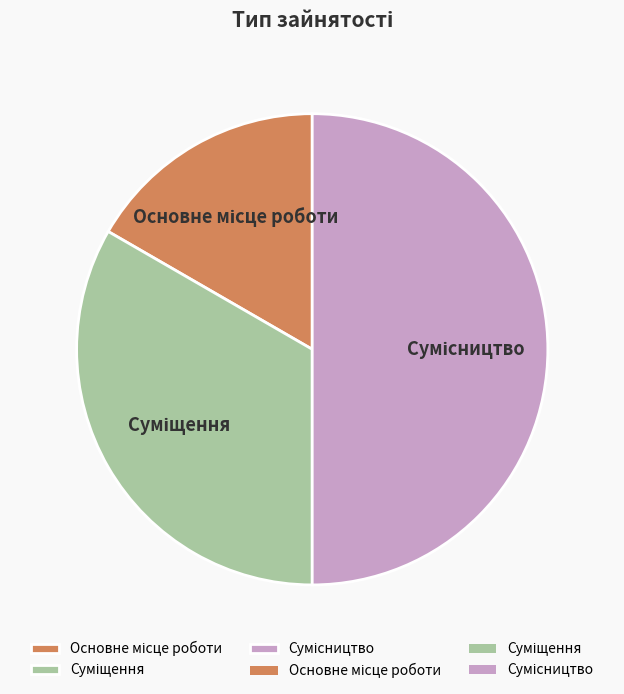

To the nearest percent, what is the difference between the Сумісництво and Основне місце роботи slice percentages?

33%